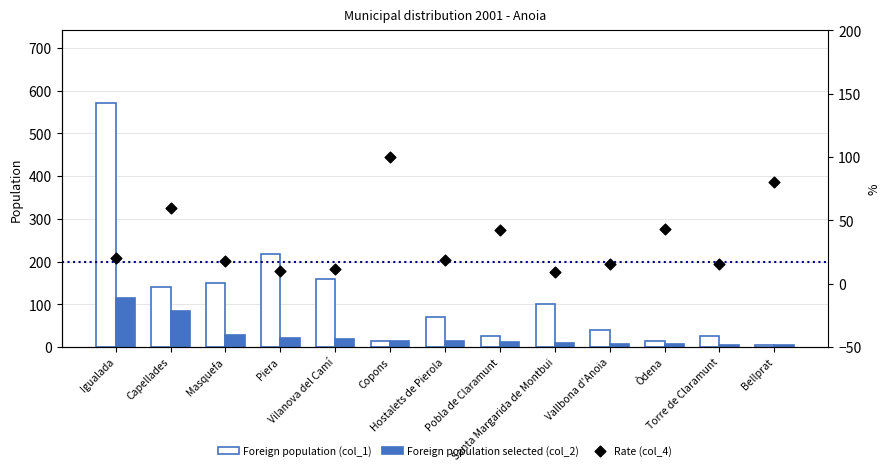

At how many categories does at least one series exceed 69?

8